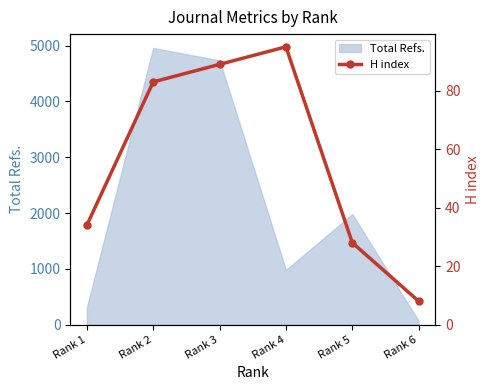

How many lines are shown in the chart?

1